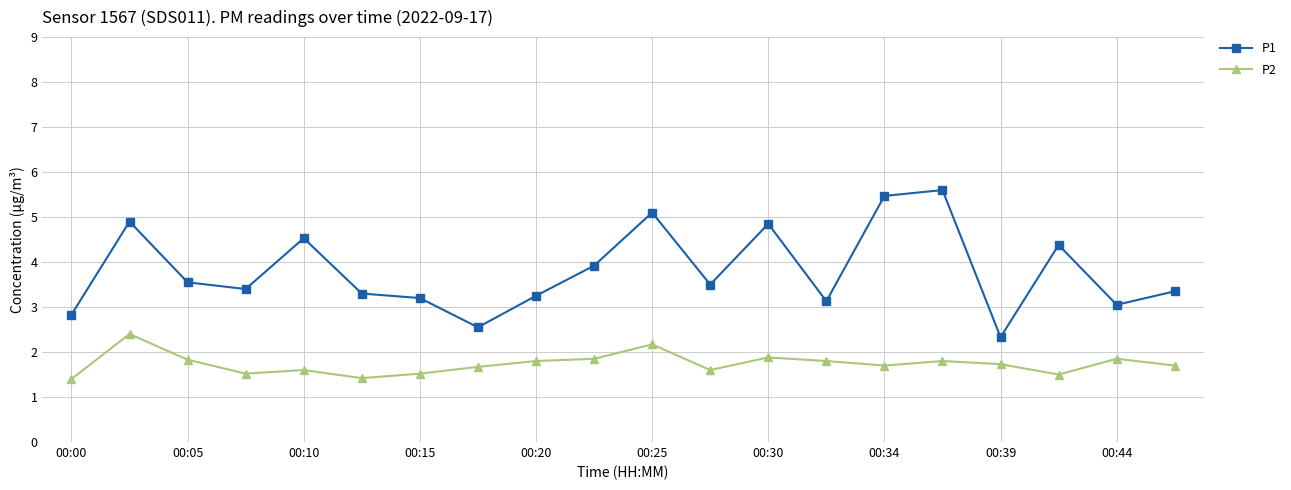

Which series has the widest spread of values?

P1